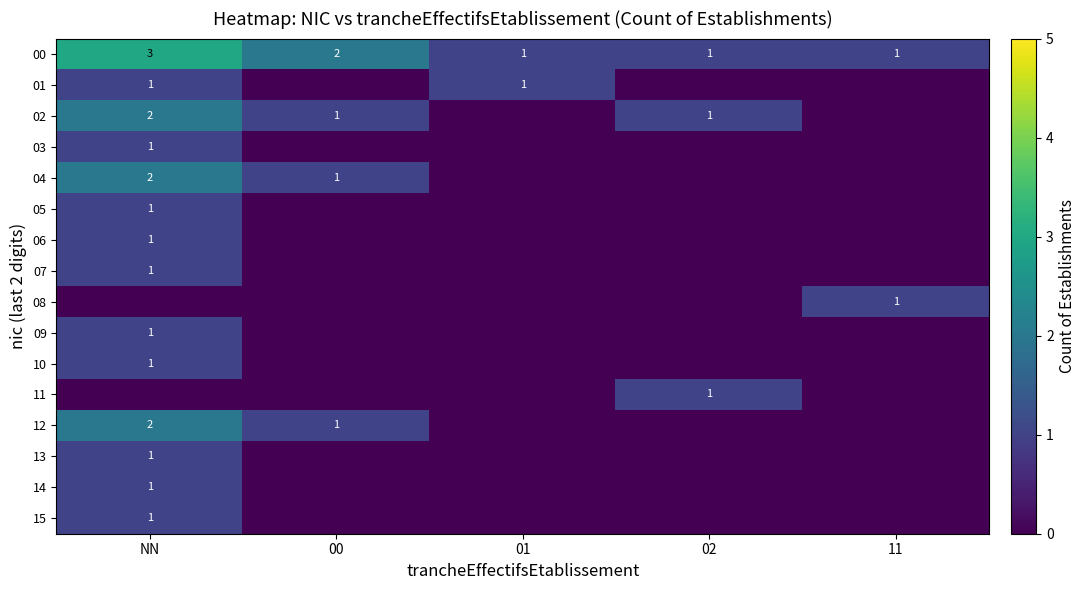

The 13 series shows 2 at NN. True or false?

False